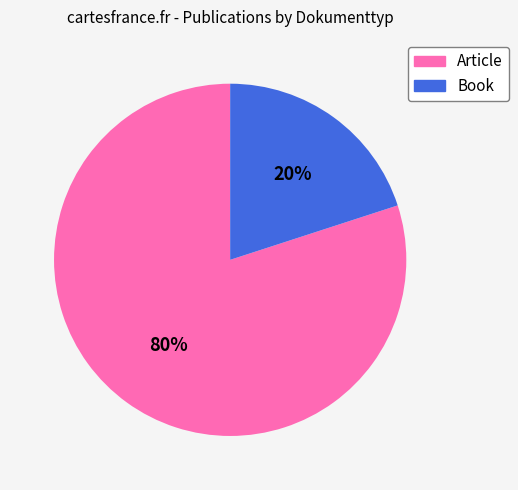

Which category has the smallest portion of the pie?

Book